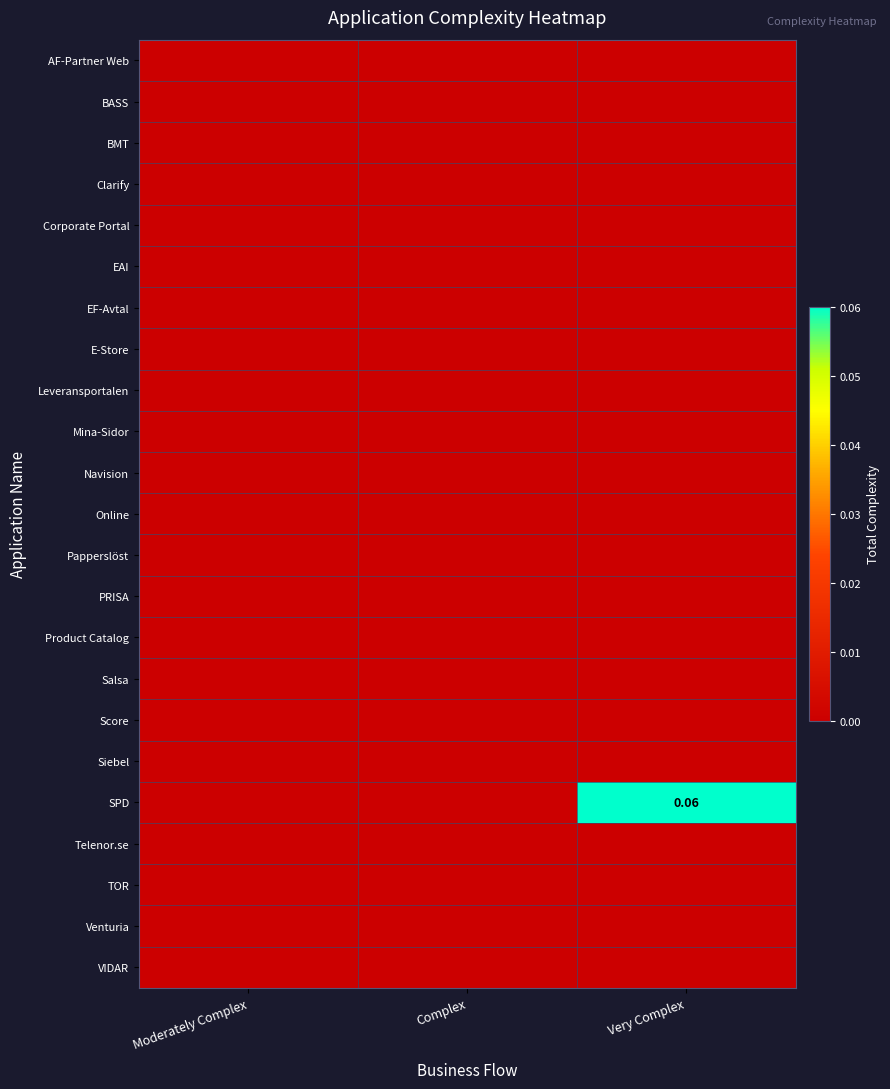

At Very Complex, list the series in order from smallest to largest.

AF-Partner Web, BASS, BMT, Clarify, Corporate Portal, EAI, EF-Avtal, E-Store, Leveransportalen, Mina-Sidor, Navision, Online, Papperslöst, PRISA, Product Catalog, Salsa, Score, Siebel, Telenor.se, TOR, Venturia, VIDAR, SPD